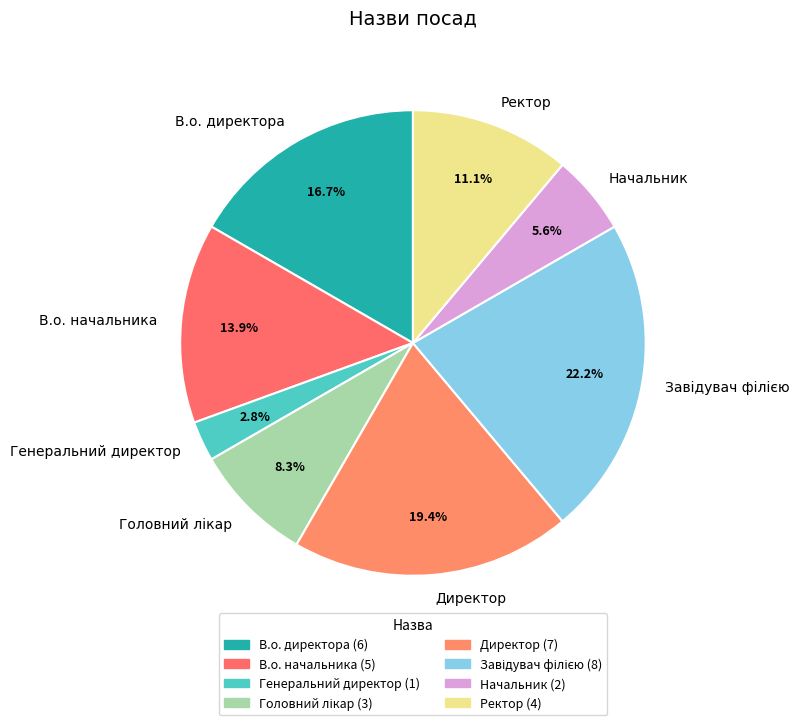

What is the smallest slice in the pie chart?

Генеральний директор